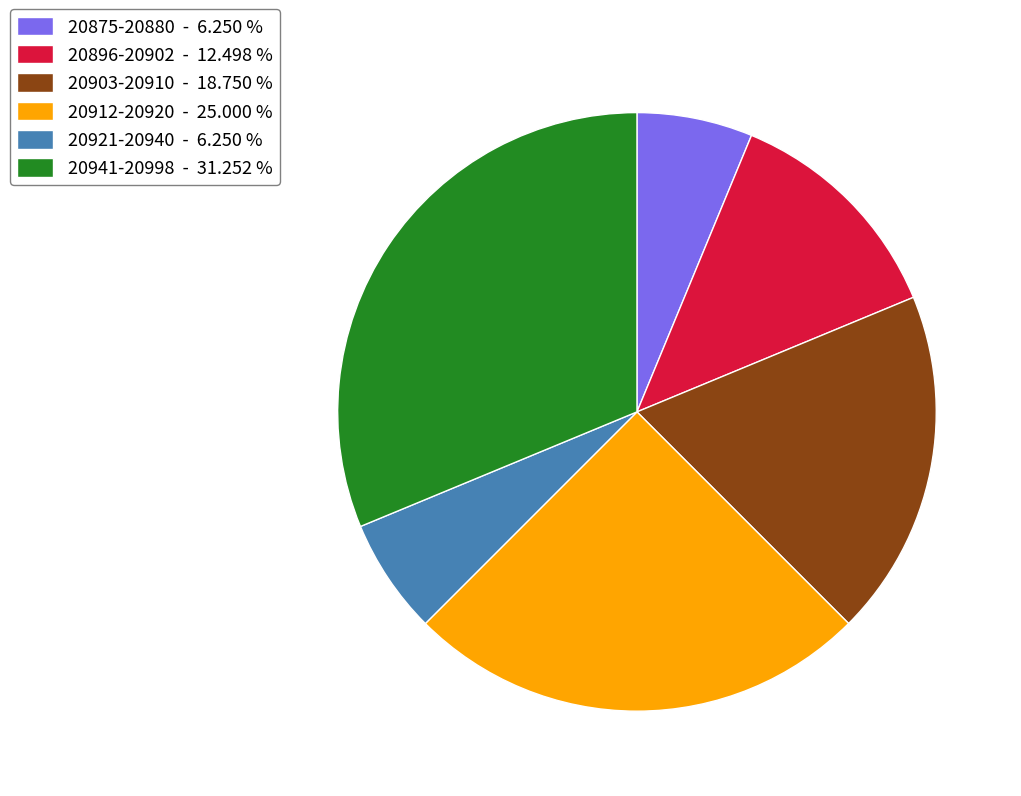

Which category has the biggest portion of the pie?

20941-20998 - 31.252 %